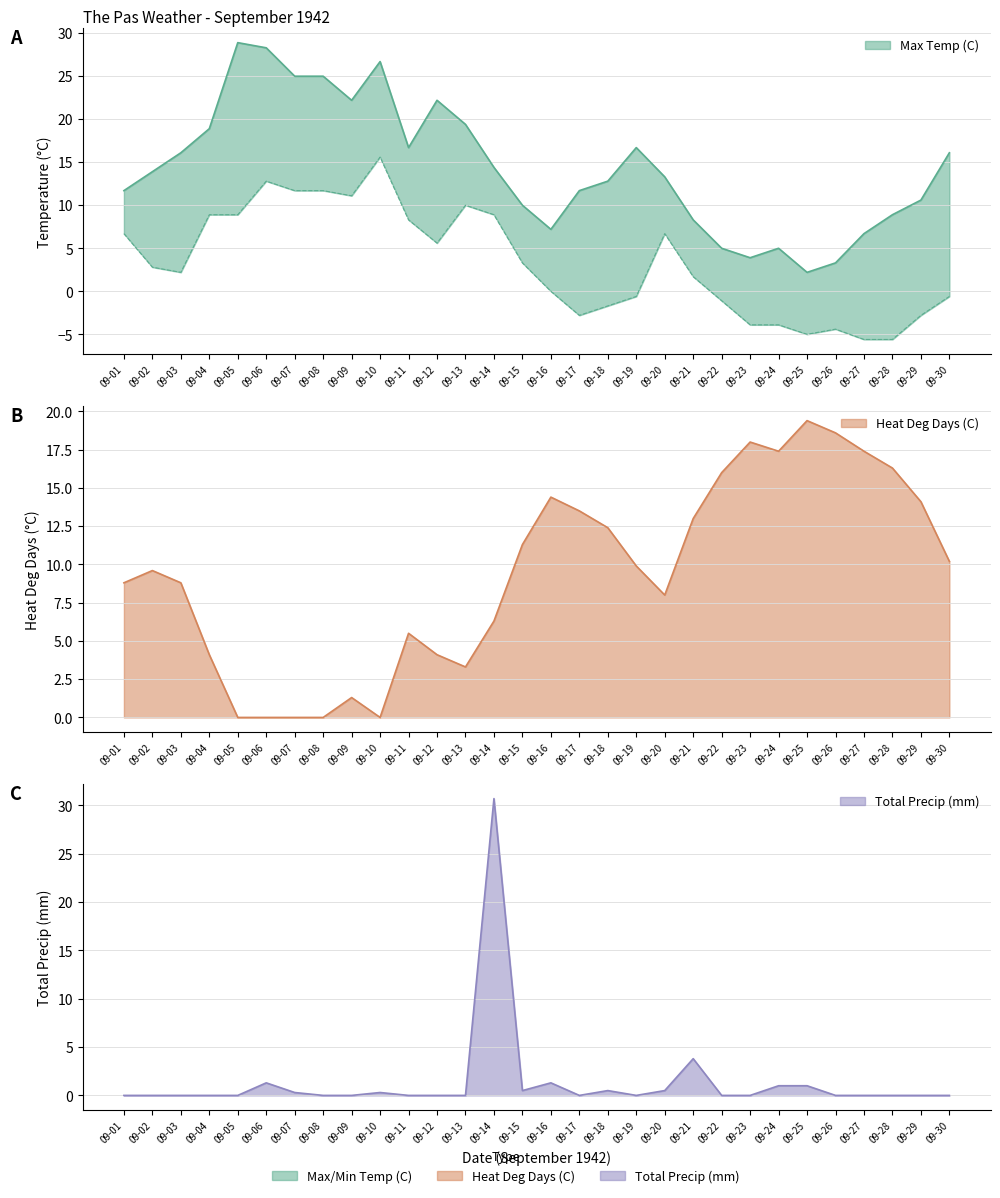

How many times do Total Precip (mm) and Max Temp (C) cross each other?

2